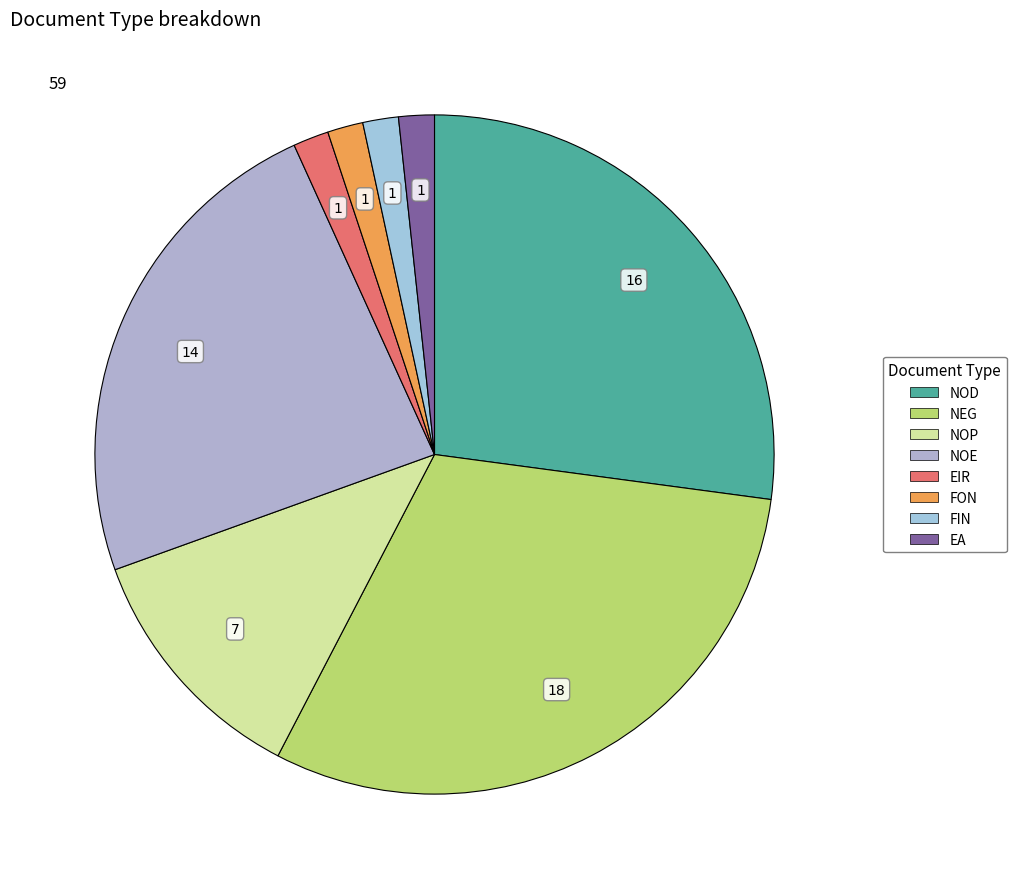

Combined, do NOE and EIR account for over 50%?

No